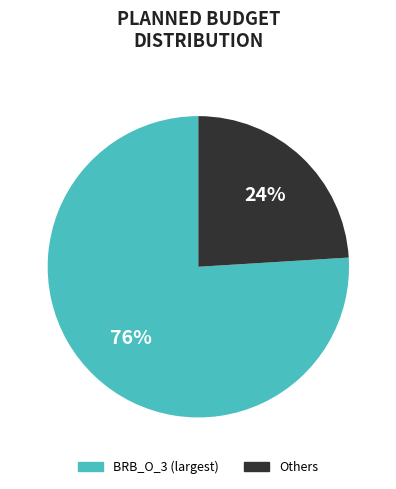

Is there a majority slice in this chart?

Yes